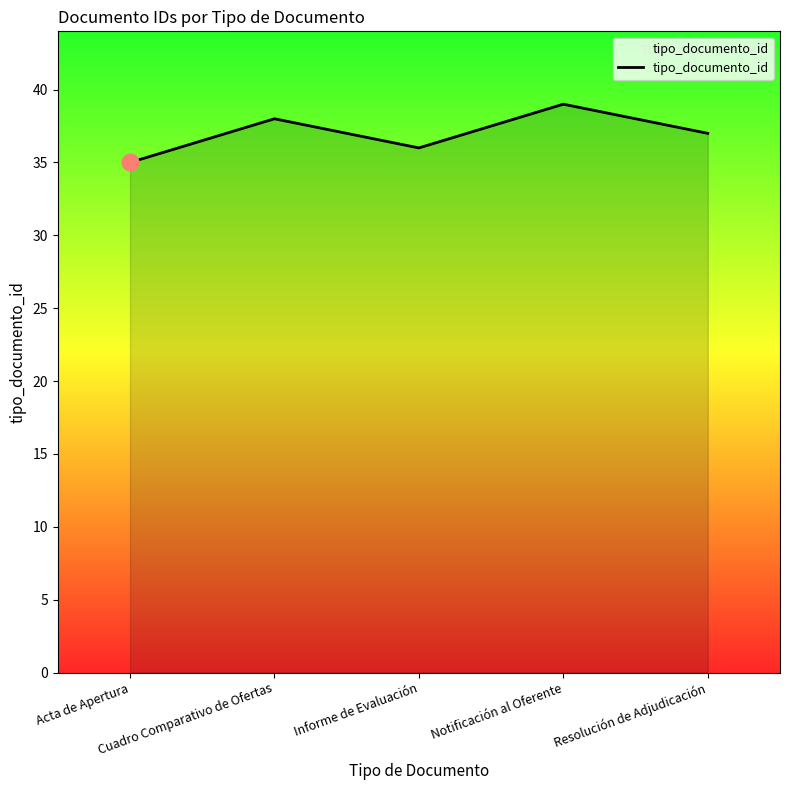

What is the ratio of the value at Acta de Apertura to the value at Notificación al Oferente?

0.9